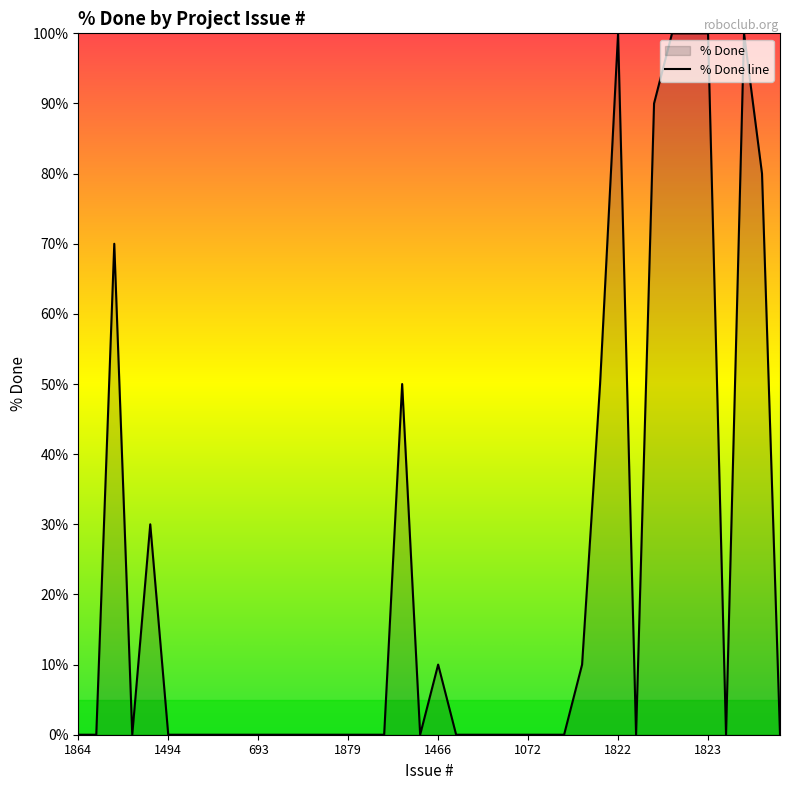

How many data points does each series have?

40